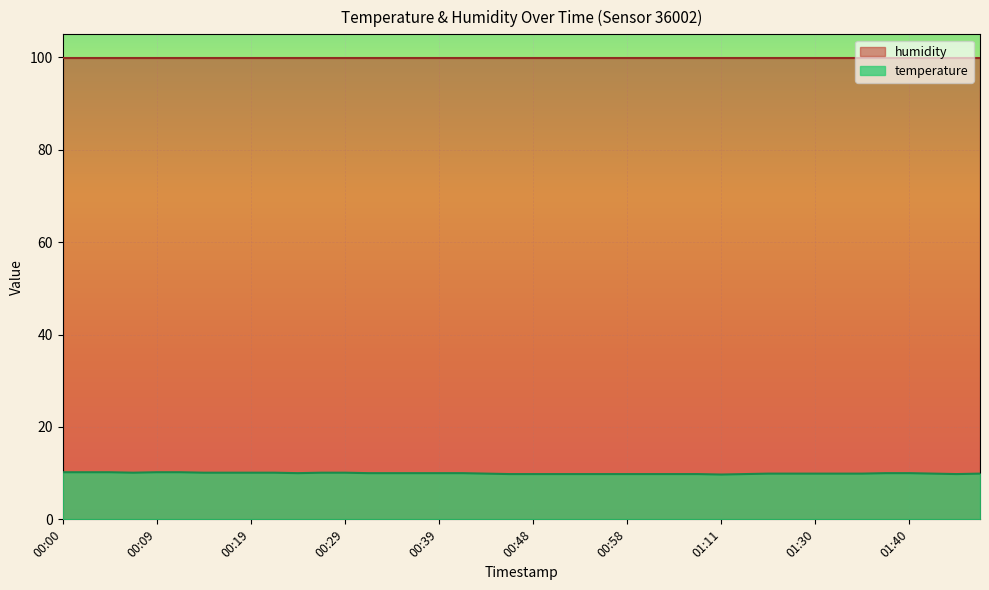

The chart shows a value of 10.2 at 00:12. True or false?

True